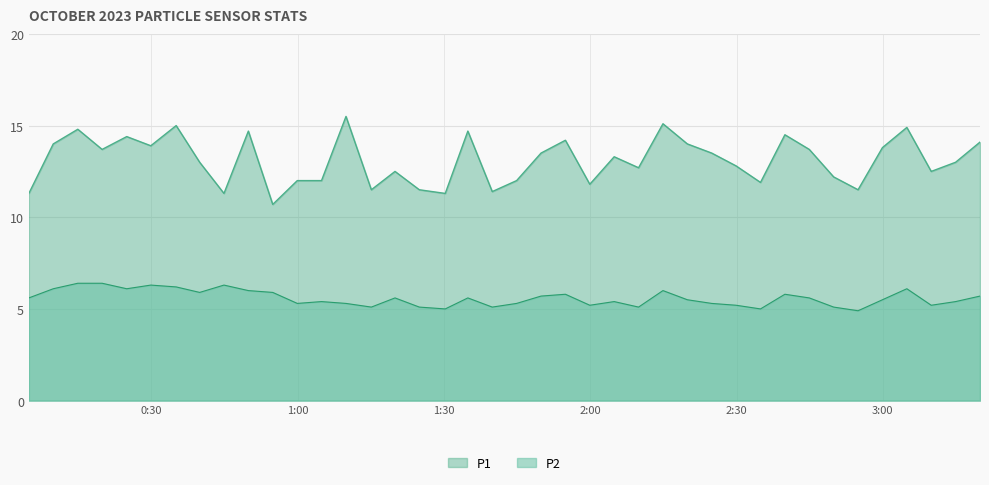

What is the difference between the maximum and minimum values in the P1 series?

4.8